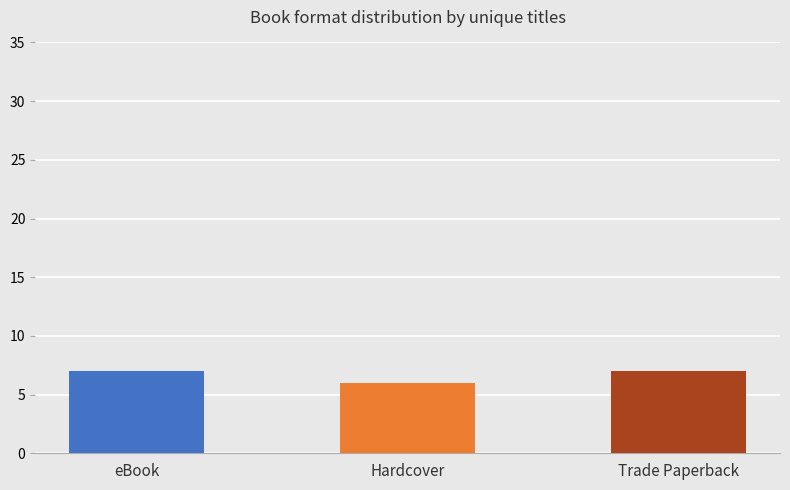

What is the approximate value at Trade Paperback?

7